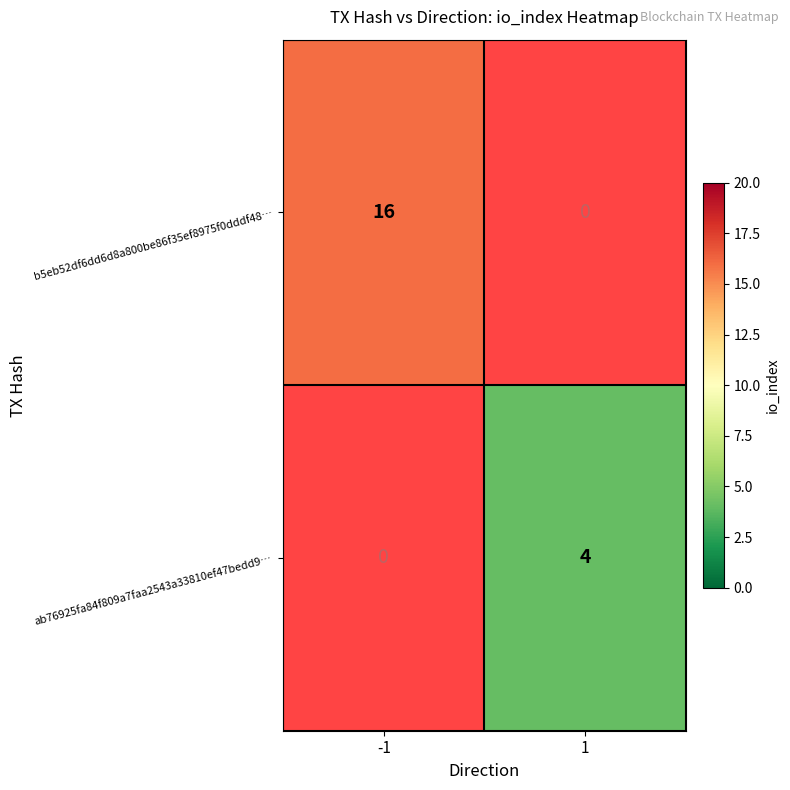

Between -1 and 1, which series saw the biggest shift?

b5eb52df6dd6d8a800be86f35ef8975f0dddf48…